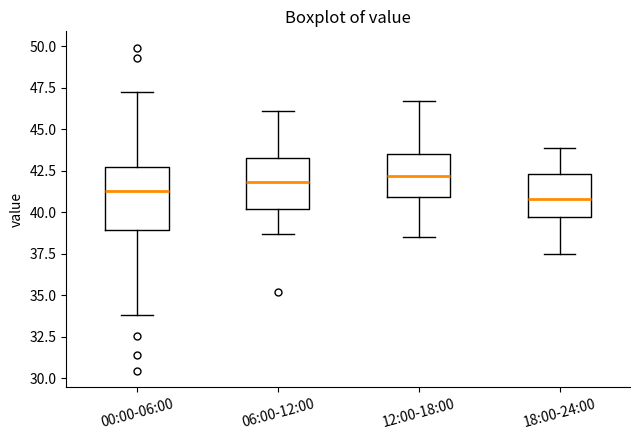

Comparing the boxes themselves (not the whiskers), which one is the tallest?

00:00-06:00